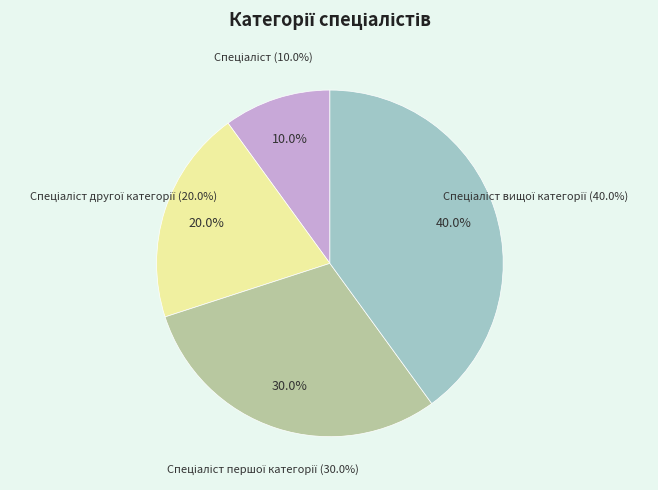

Approximately how many times larger is the value at Спеціаліст другої категорії compared to Спеціаліст?

2.0